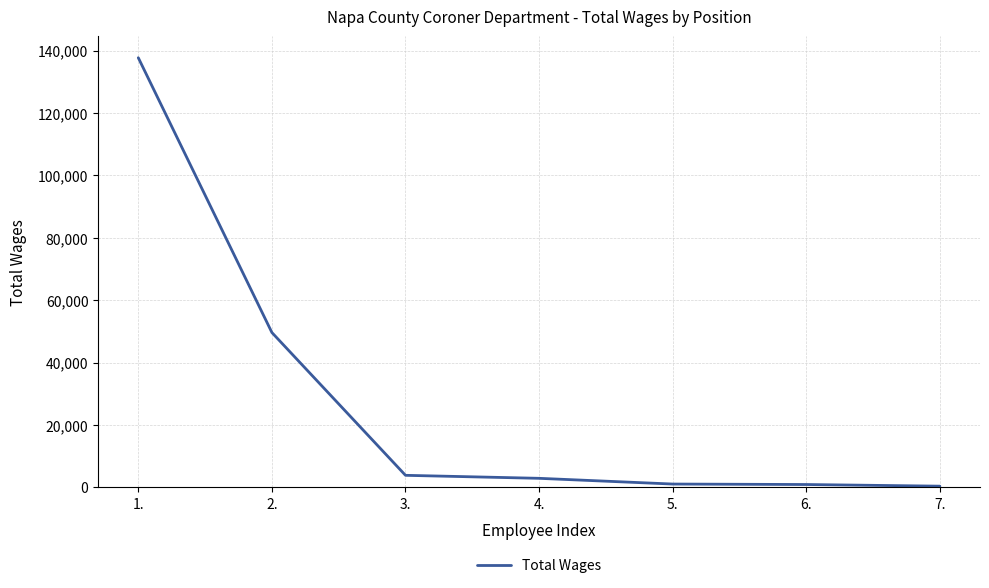

What is the average value?

28050